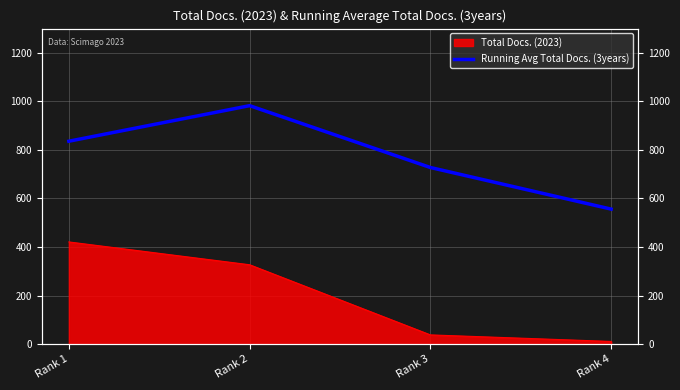

True or false: there are more than 1 points higher than both neighbors.

False